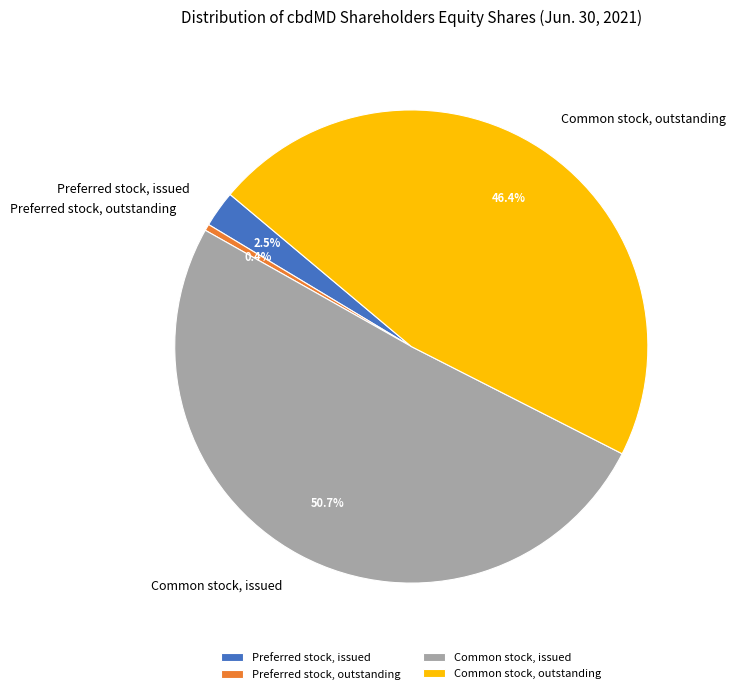

Do Preferred stock, issued and Common stock, issued together represent more than half of the pie?

Yes